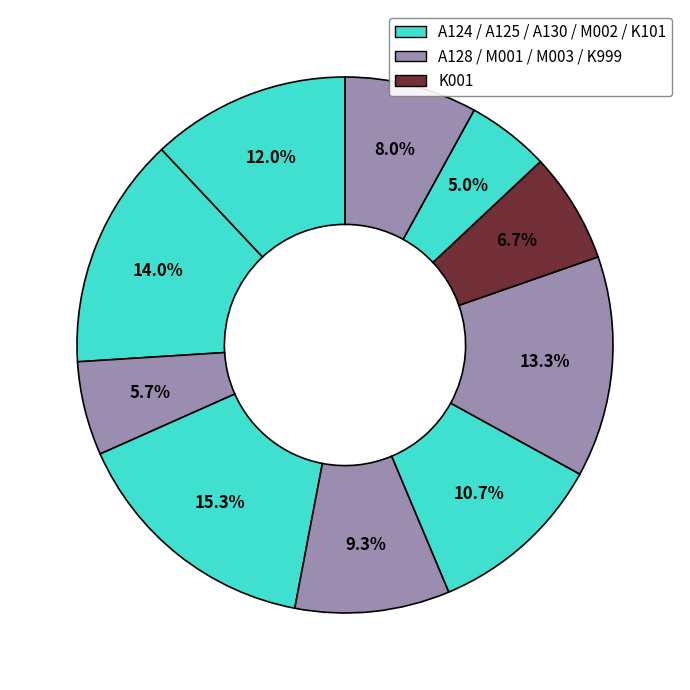

Count the number of slices in the pie.

10